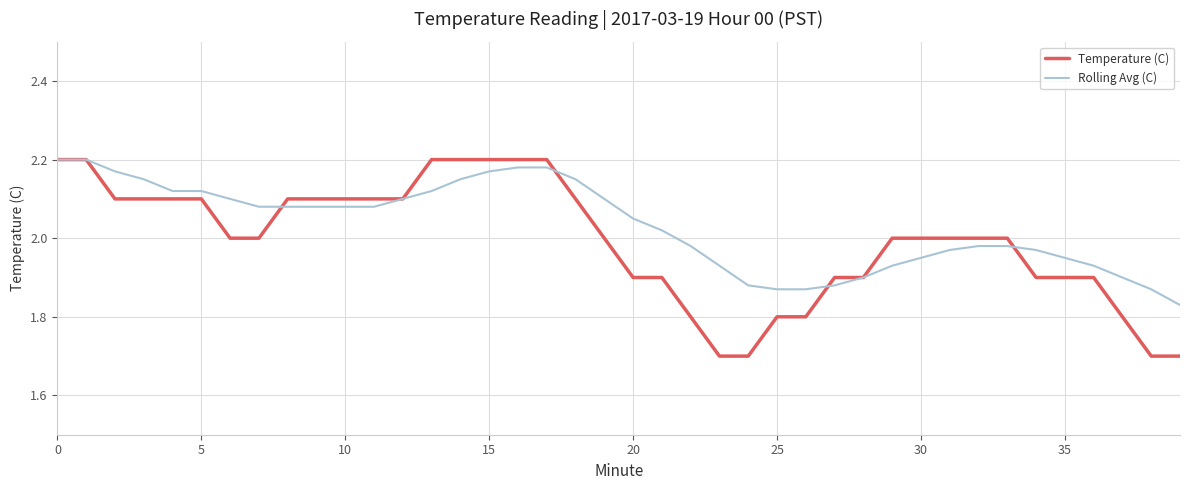

Which series has the widest spread of values?

Temperature (C)